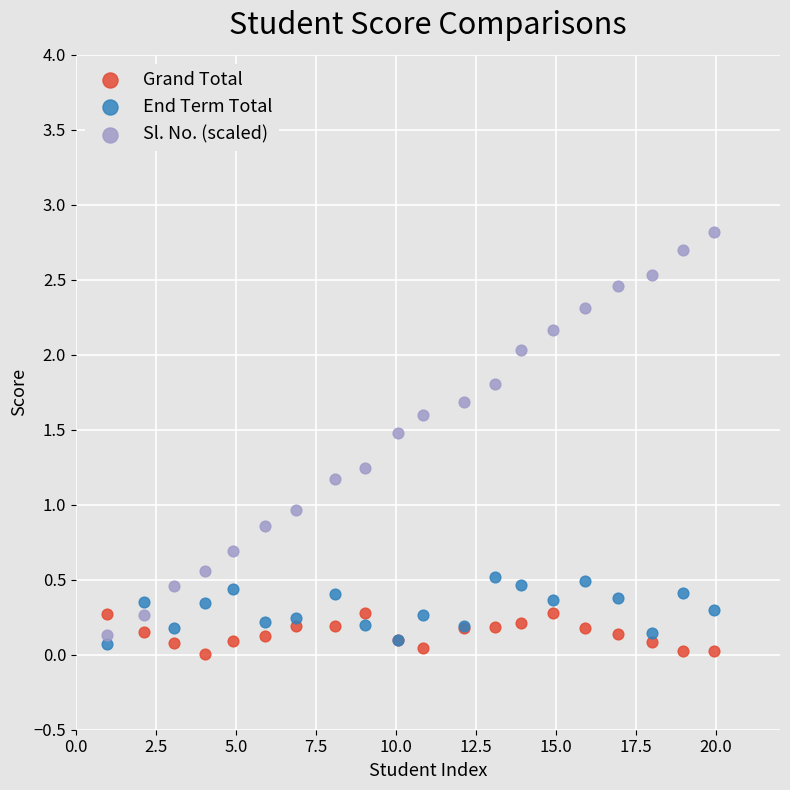

Which series reaches the maximum Y coordinate?

Sl. No. (scaled)